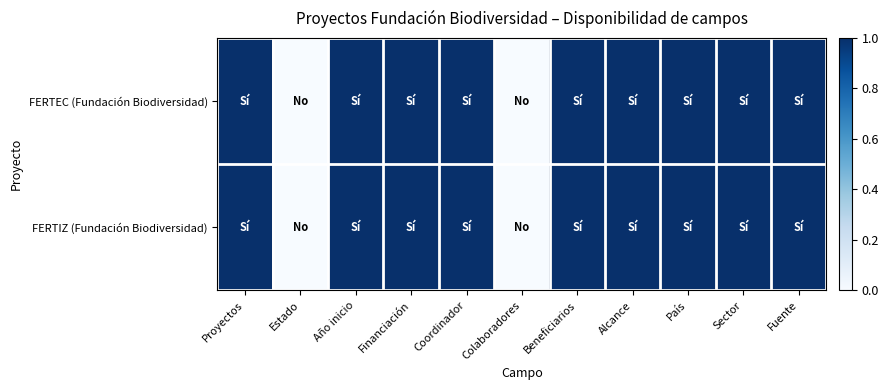

Reading right to left, extract all data points from this chart.

FERTEC (Fundación Biodiversidad): Fuente=1	Sector=1	País=1	Alcance=1	Beneficiarios=1	Colaboradores=0	Coordinador=1	Financiación=1	Año inicio=1	Estado=0	Proyectos=1
FERTIZ (Fundación Biodiversidad): Fuente=1	Sector=1	País=1	Alcance=1	Beneficiarios=1	Colaboradores=0	Coordinador=1	Financiación=1	Año inicio=1	Estado=0	Proyectos=1